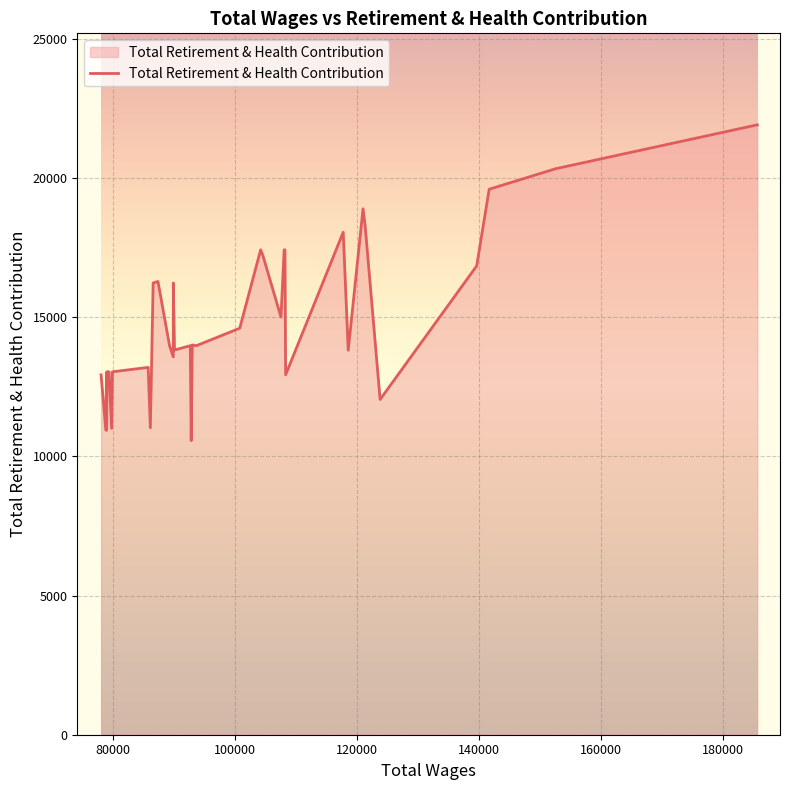

What is the minimum value shown in the chart?

10567